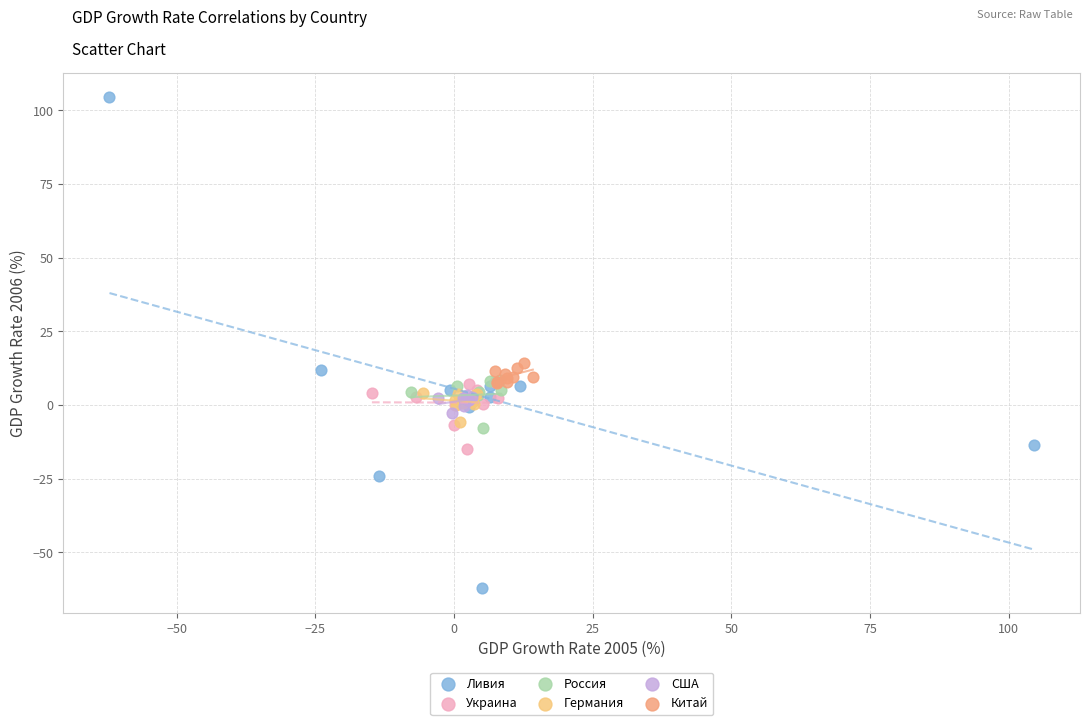

Which series reaches the minimum Y coordinate?

Ливия